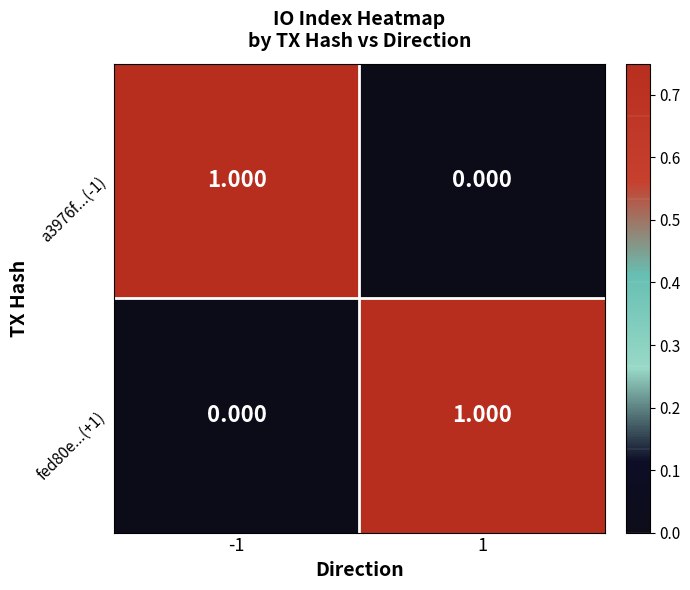

Is the value of fed80e...(+1) at 1 greater than the value of a3976f...(-1) at 1?

Yes